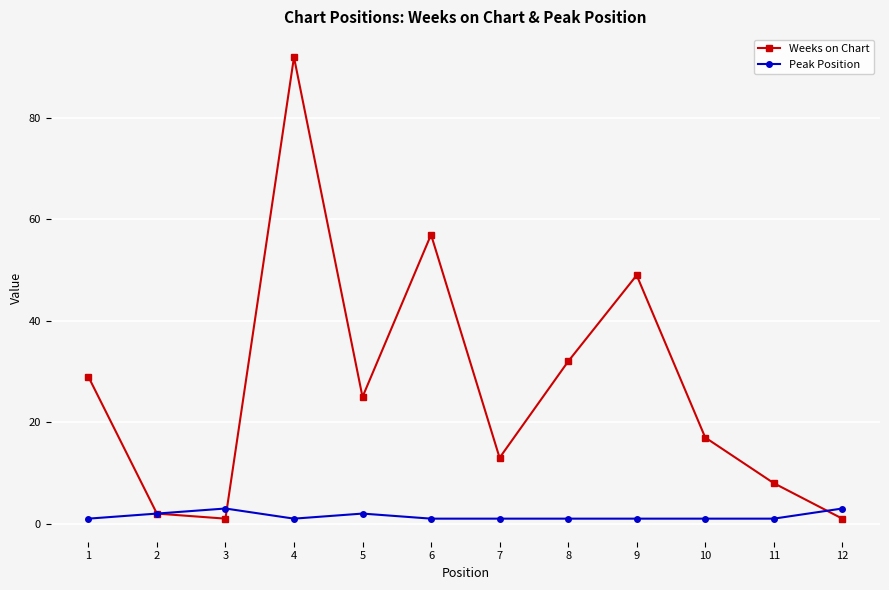

At which label does Weeks on Chart reach its peak?

4